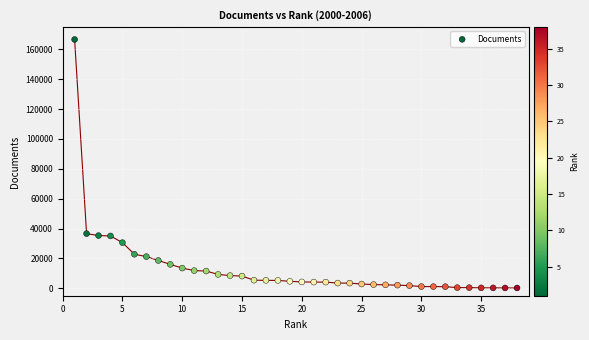

What is the range of X values (max minus min)?

37